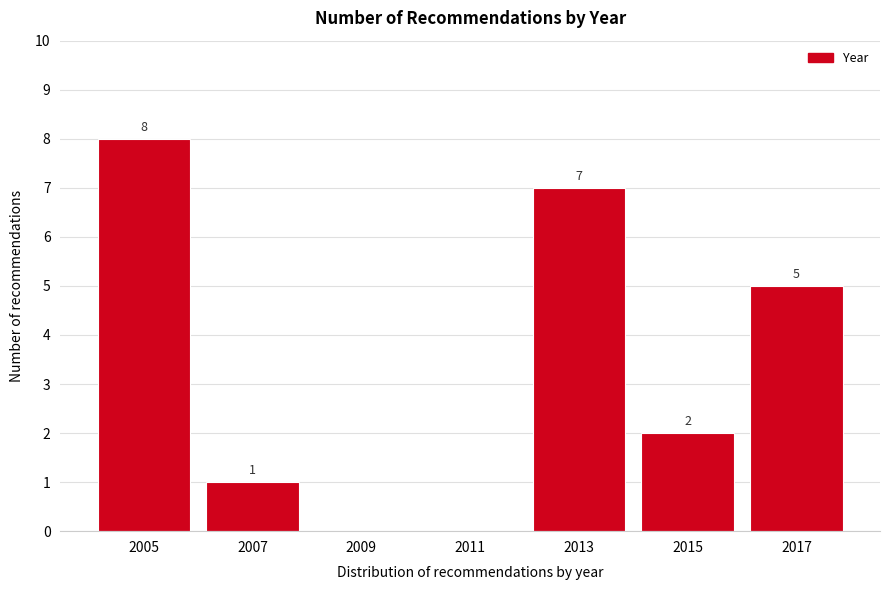

Reading right to left, what are all the values shown in this chart?

2017=5	2015=2	2013=7	2011=0	2009=0	2007=1	2005=8